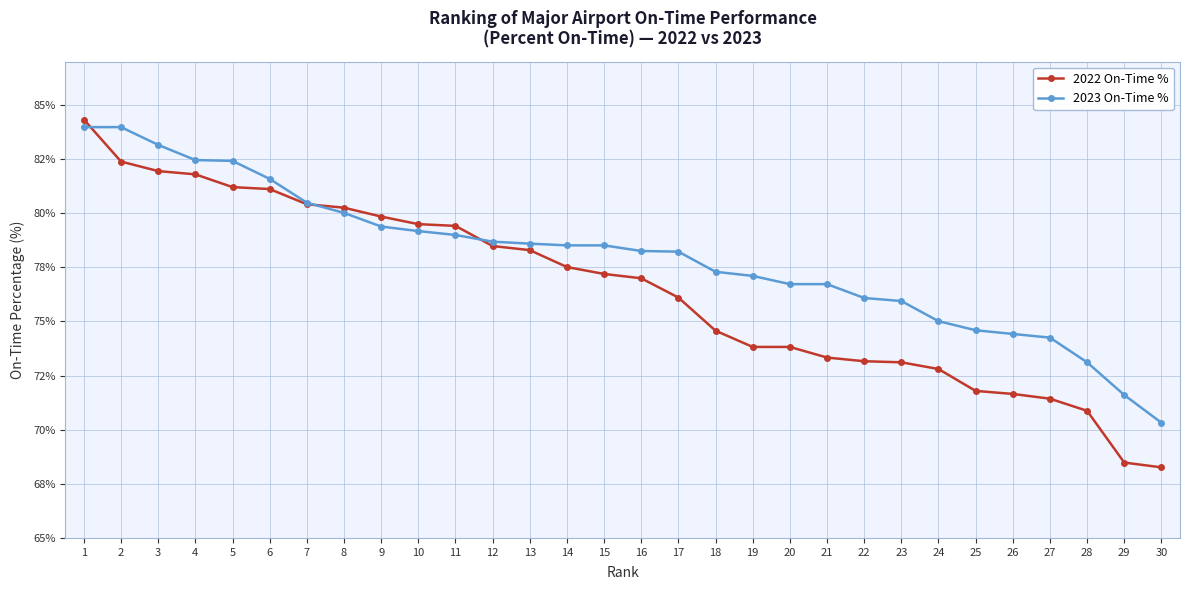

Reading left to right, extract all data points from this chart.

2022 On-Time %: 1=84.3	2=82.4	3=81.9	4=81.8	5=81.2	6=81.1	7=80.4	8=80.2	9=79.8	10=79.5	11=79.4	12=78.5	13=78.3	14=77.5	15=77.2	16=77.0	17=76.1	18=74.6	19=73.8	20=73.8	21=73.3	22=73.2	23=73.1	24=72.8	25=71.8	26=71.7	27=71.4	28=70.9	29=68.5	30=68.3
2023 On-Time %: 1=84.0	2=84.0	3=83.2	4=82.5	5=82.4	6=81.6	7=80.5	8=80.0	9=79.4	10=79.2	11=79.0	12=78.7	13=78.6	14=78.5	15=78.5	16=78.2	17=78.2	18=77.3	19=77.1	20=76.7	21=76.7	22=76.1	23=75.9	24=75.0	25=74.6	26=74.4	27=74.2	28=73.1	29=71.6	30=70.3